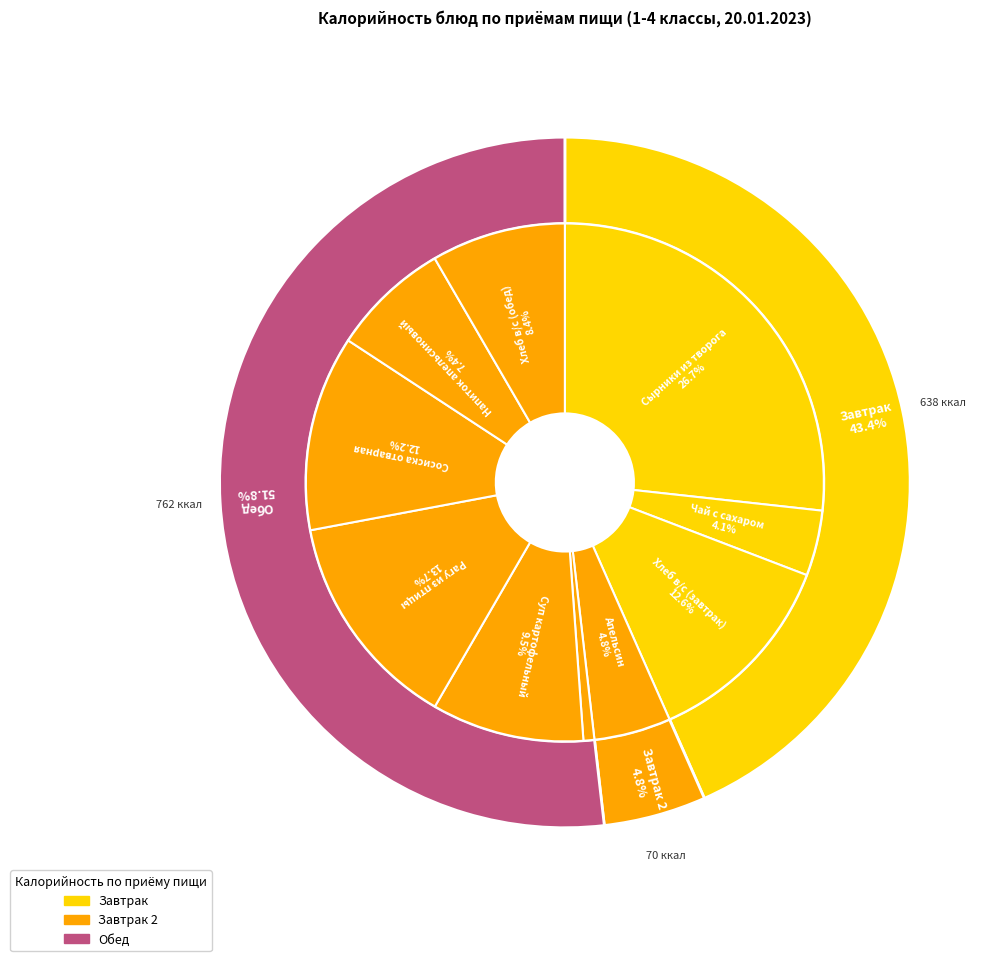

Count the number of slices in the pie.

10